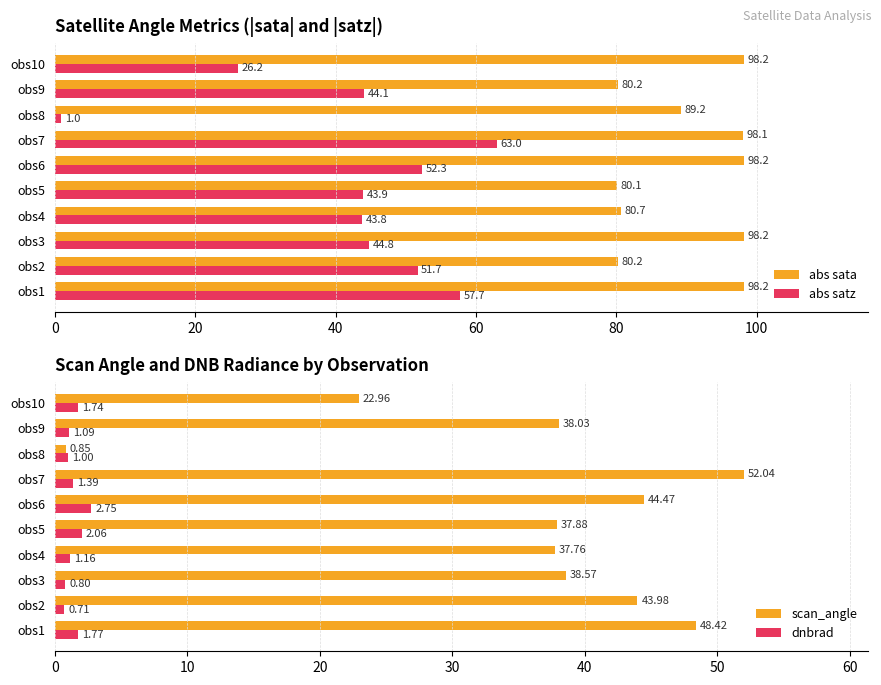

What is the difference between the abs satz values at obs10 and obs7?

36.8